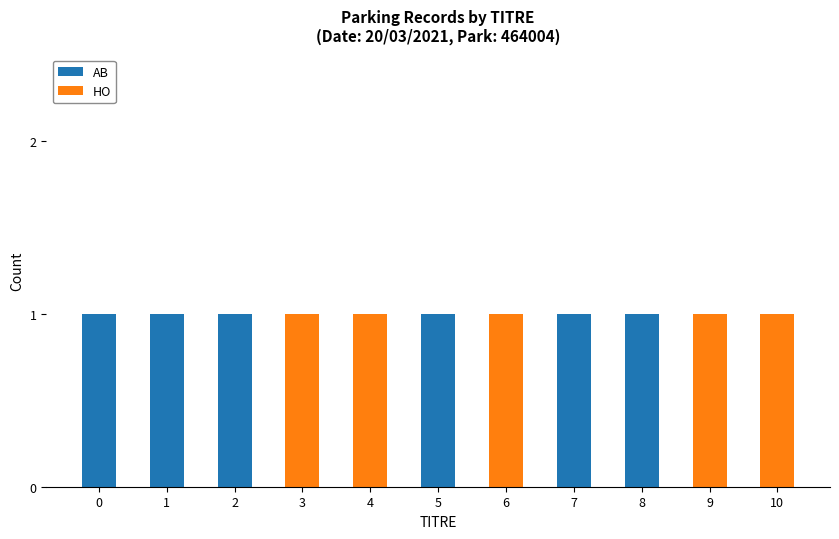

The value of AB at 3 is 1. True or false?

False